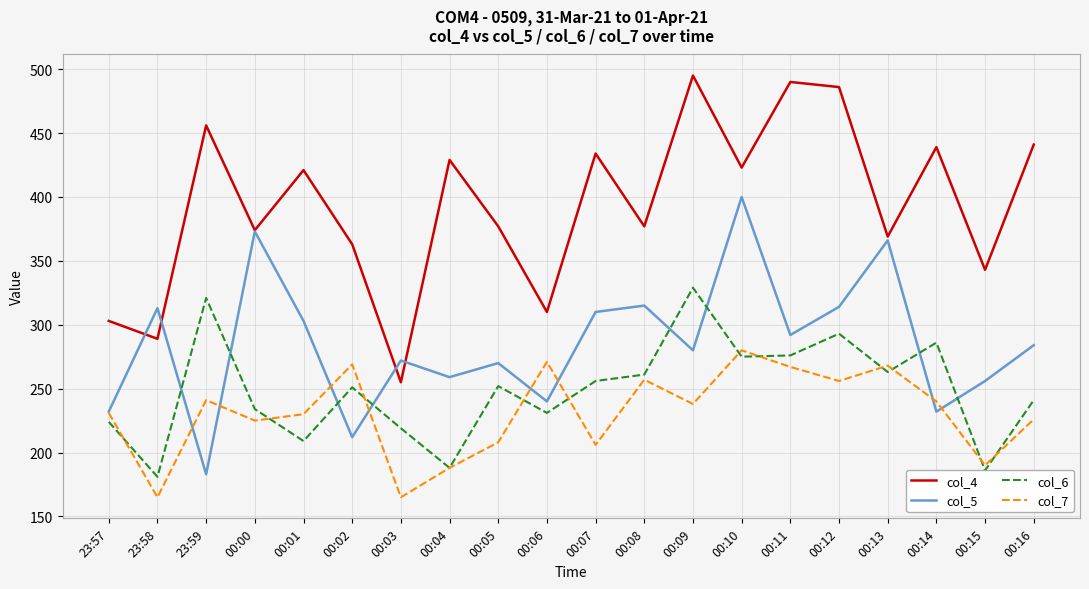

How many lines are shown in the chart?

4